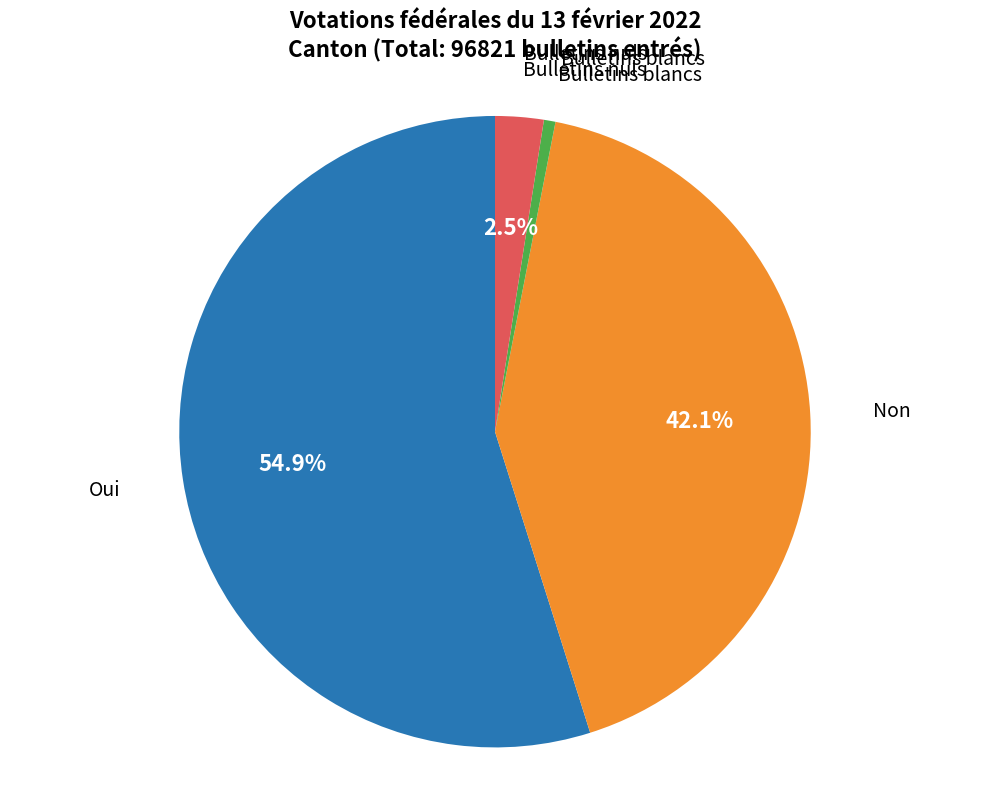

Does any single category account for the majority?

Yes